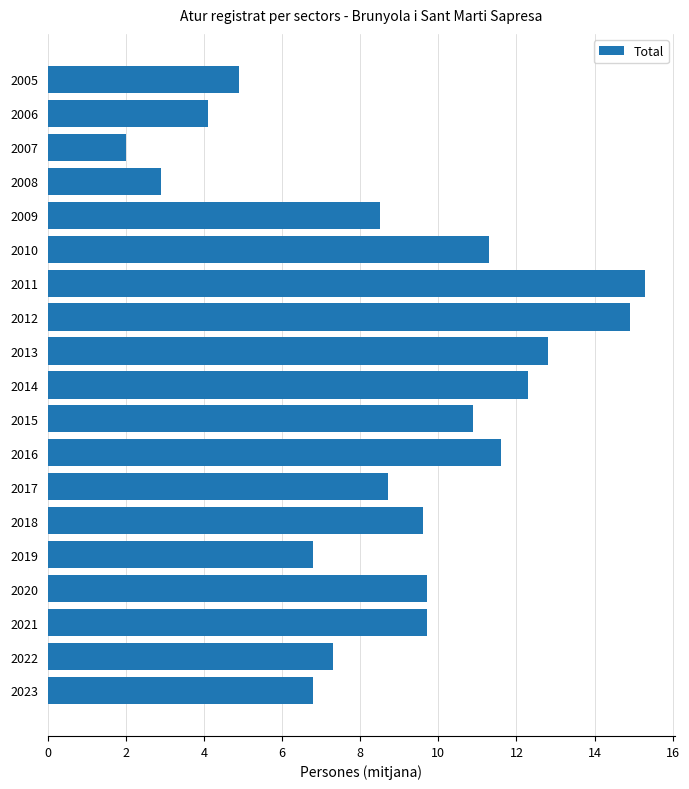

Approximately how many times larger is the value at 2006 compared to 2017?

0.5